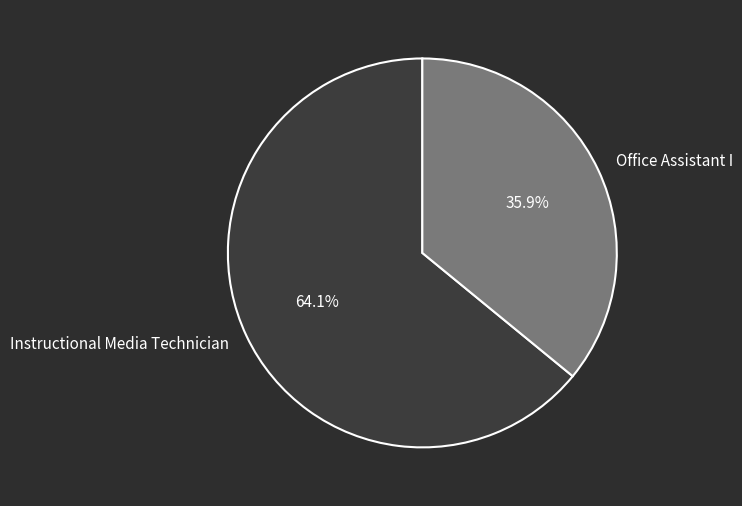

How many segments does this pie chart have?

2